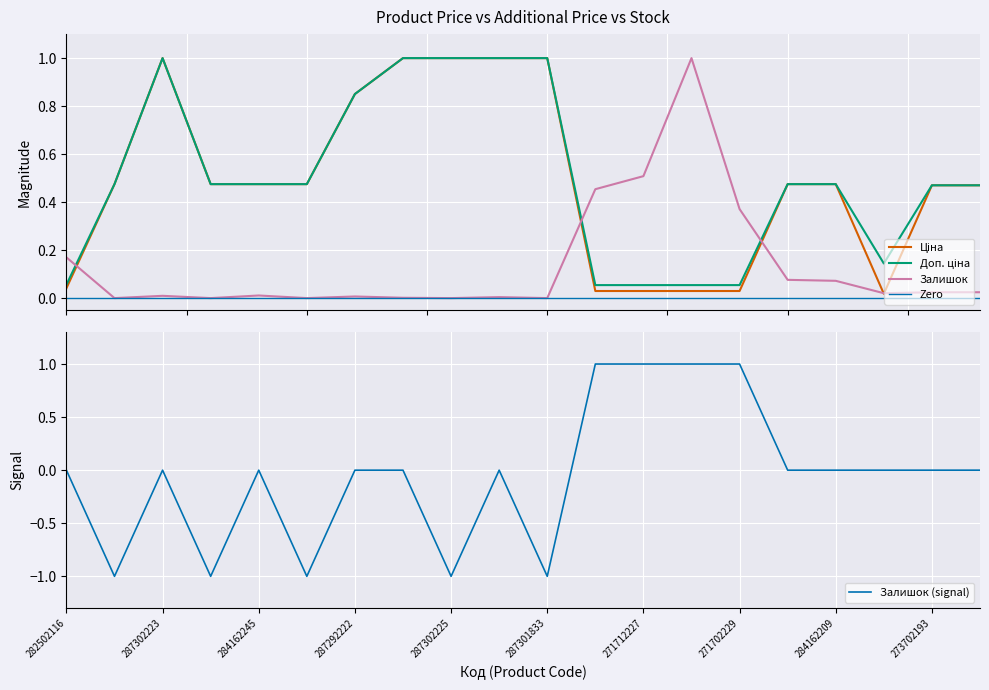

What is the label of the 10th point from the left?

287302224